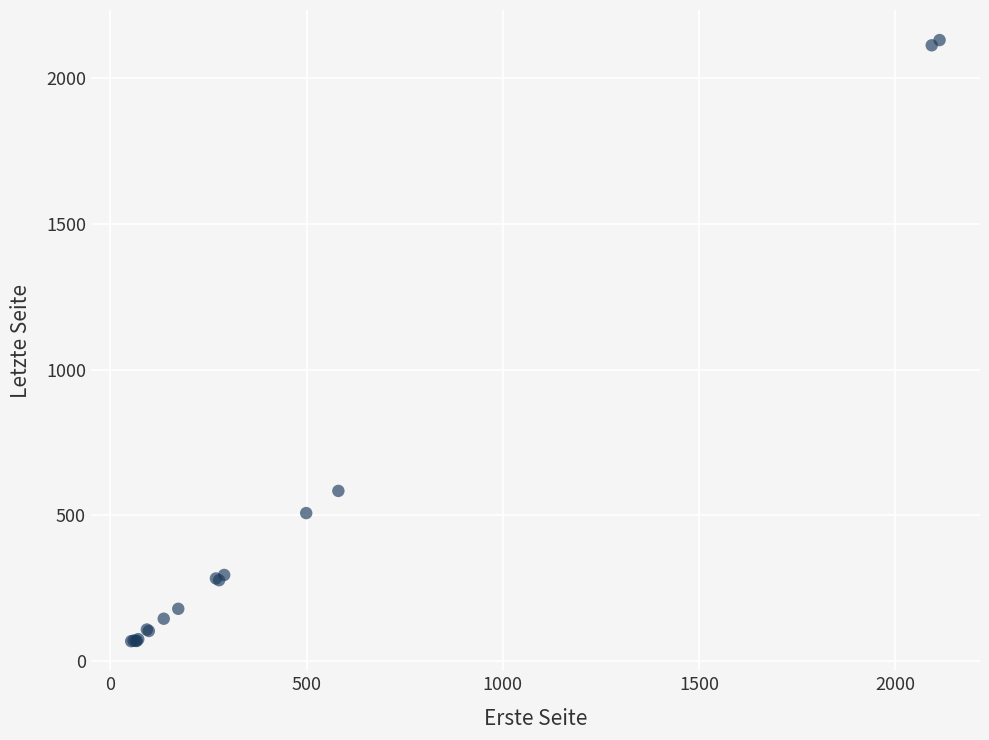

What Y value in the scatter plot is closest to 1099?

584